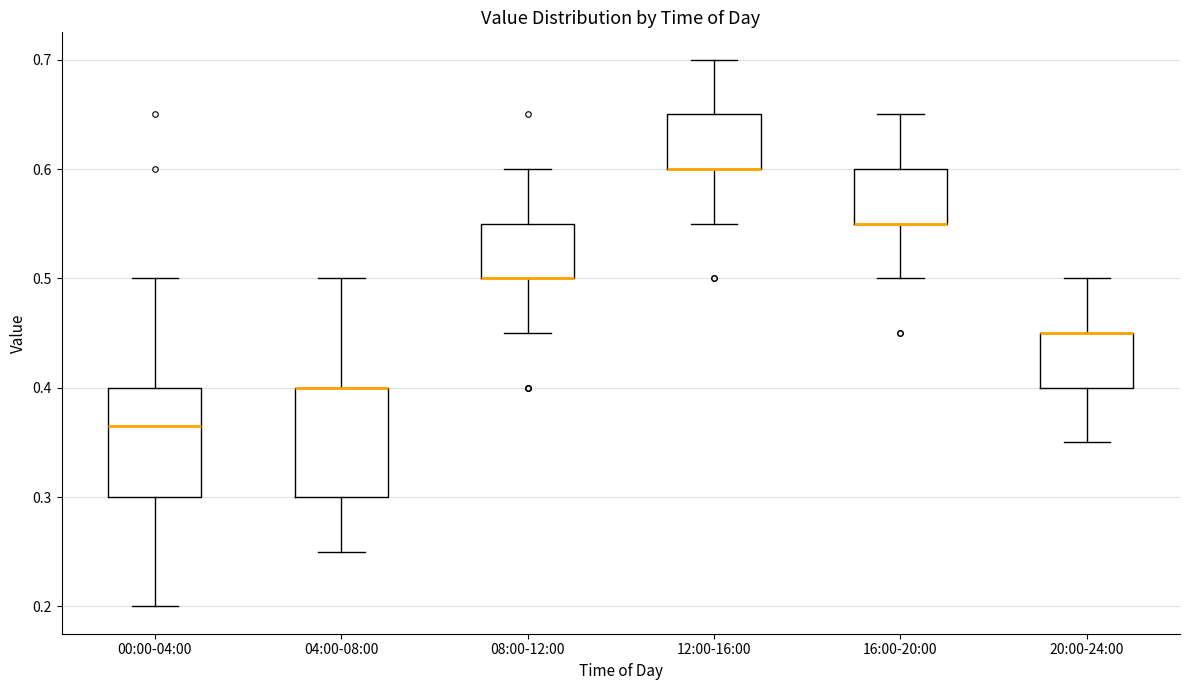

Where does the lower whisker of the box for 00:00-04:00 end on the y-axis? The values are not printed on the chart, so give them approximately, as read against the axis.

0.20